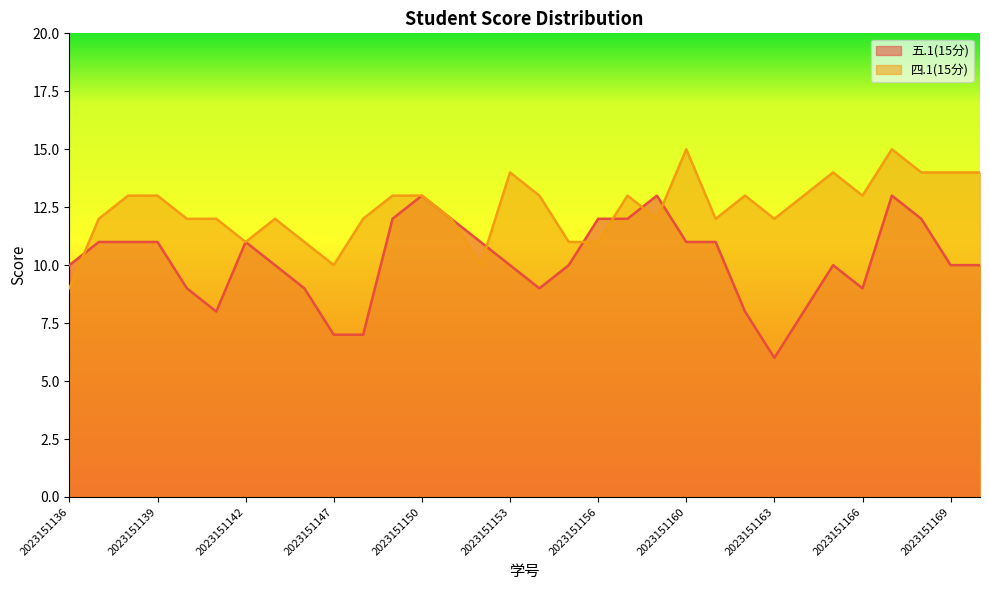

What is the lowest value of the 五.1(15分) series?

6